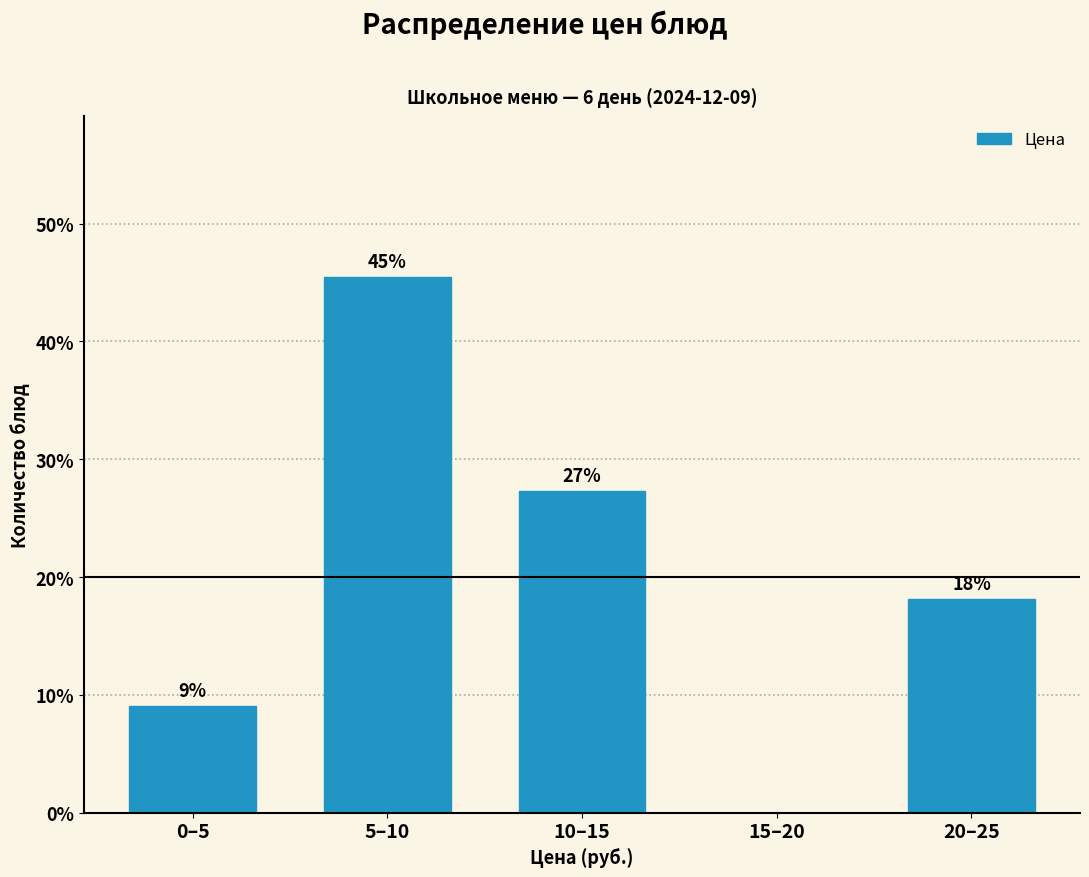

Are the bars horizontal?

No